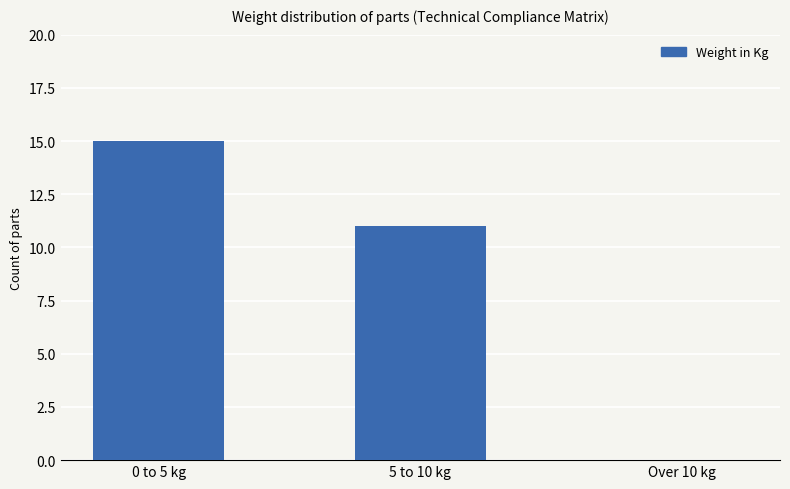

Which has a higher value, 0 to 5 kg or Over 10 kg?

0 to 5 kg